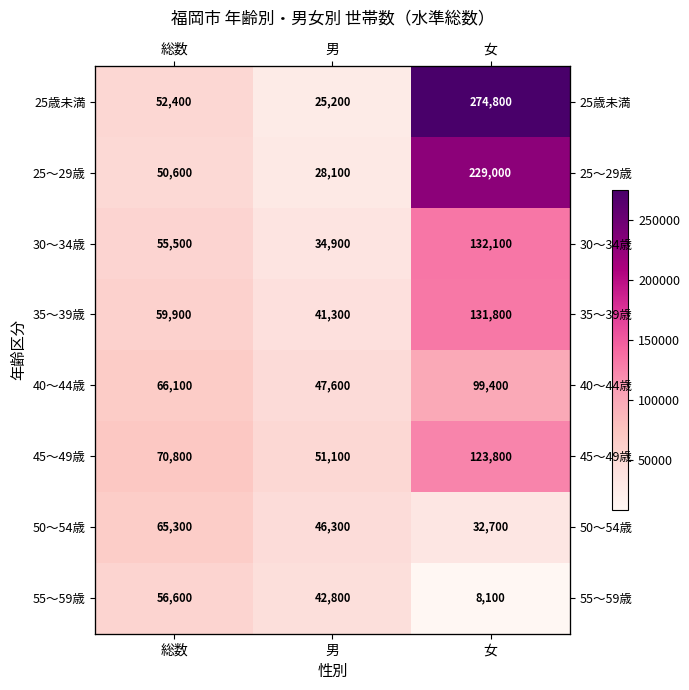

At which label does 30～34歳 reach its minimum?

男